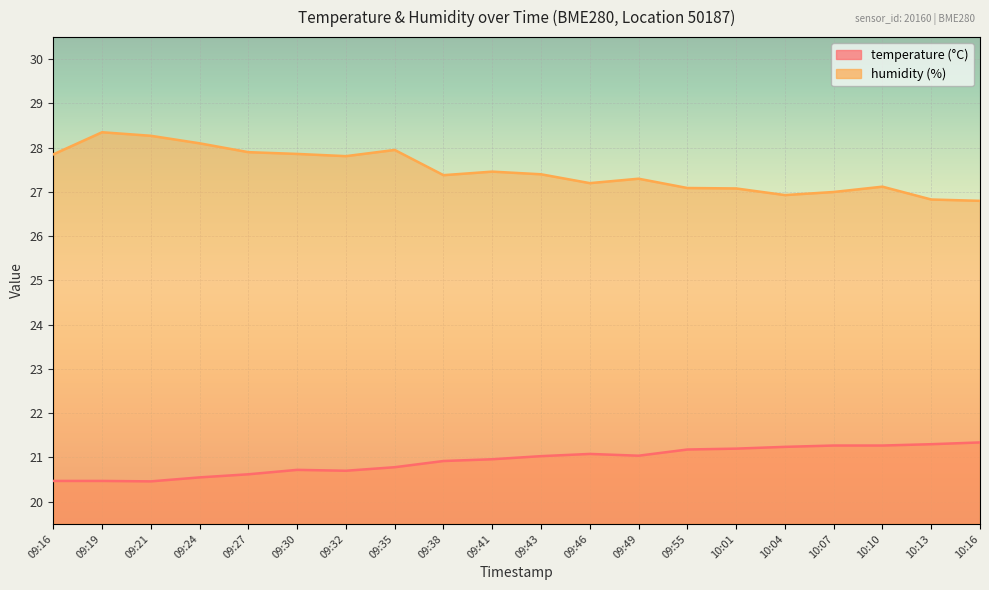

Reading left to right, list all the values displayed in this chart.

temperature: 09:16=20.5	09:19=20.5	09:21=20.5	09:24=20.6	09:27=20.6	09:30=20.7	09:32=20.7	09:35=20.8	09:38=20.9	09:41=21.0	09:43=21.0	09:46=21.1	09:49=21.0	09:55=21.2	10:01=21.2	10:04=21.2	10:07=21.3	10:10=21.3	10:13=21.3	10:16=21.3
humidity: 09:16=27.9	09:19=28.4	09:21=28.3	09:24=28.1	09:27=27.9	09:30=27.9	09:32=27.8	09:35=27.9	09:38=27.4	09:41=27.5	09:43=27.4	09:46=27.2	09:49=27.3	09:55=27.1	10:01=27.1	10:04=26.9	10:07=27.0	10:10=27.1	10:13=26.8	10:16=26.8